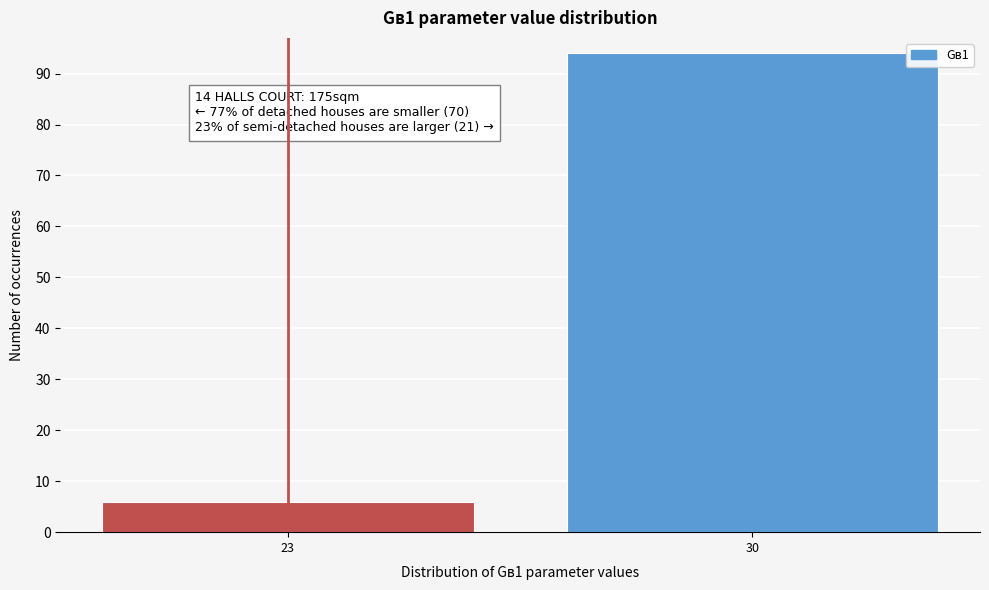

Reading left to right, extract all data points from this chart.

6	94